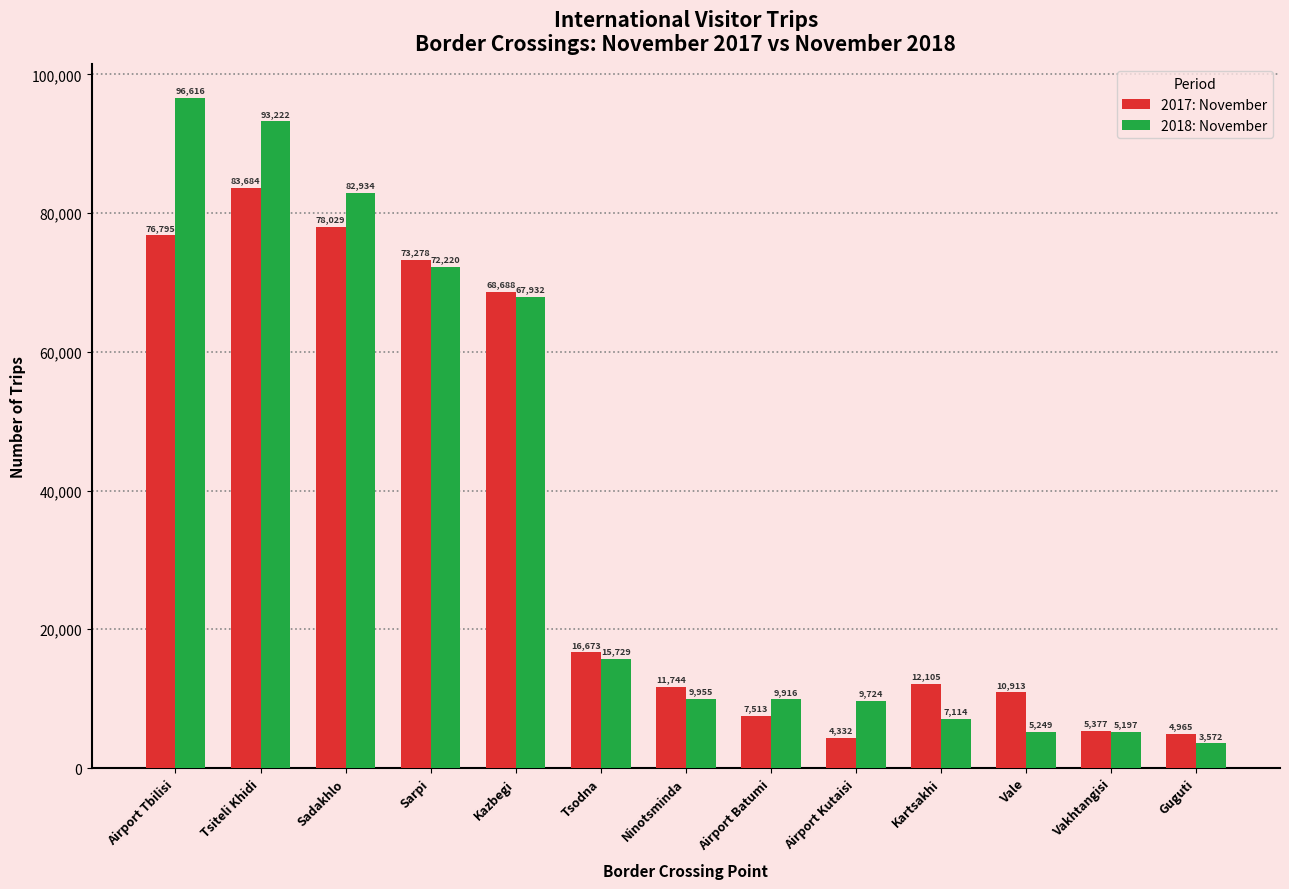

What value does the 2017: November series have at Kazbegi, to the nearest 100?

68700